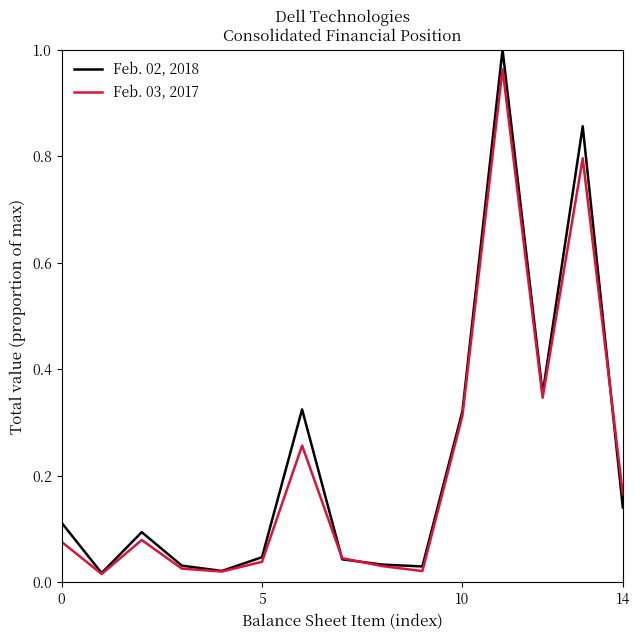

Which series has the largest range (max minus min)?

Feb. 02, 2018